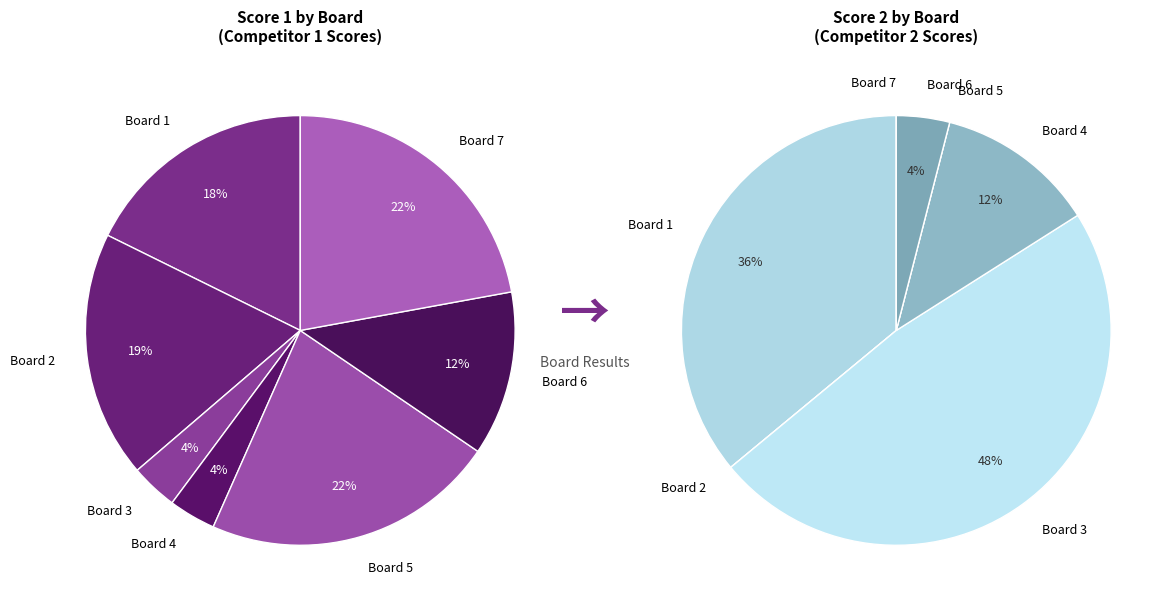

Is the sum of 2 and 3 greater than half?

No